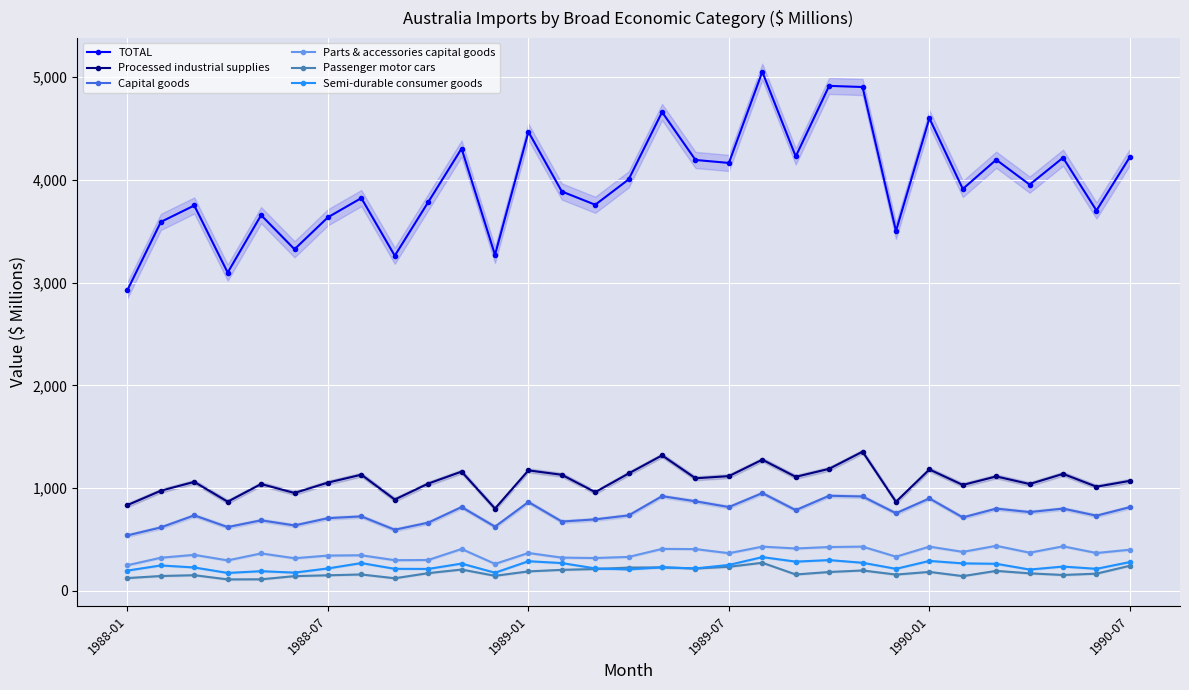

True or false: Parts & accessories capital goods has more than 0 points higher than both neighbors.

True